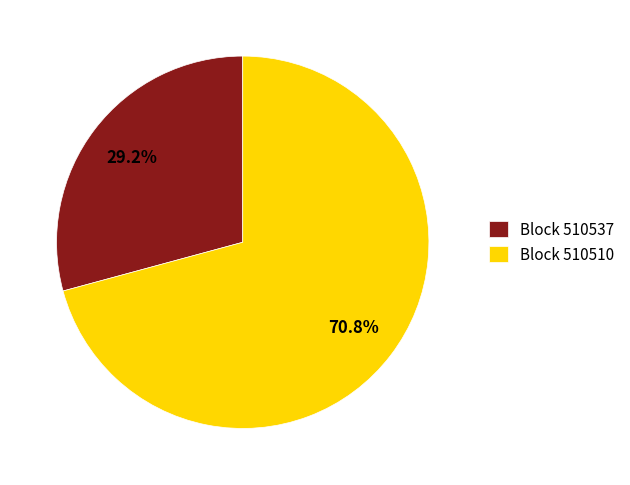

Which slice is the largest?

Block 510510